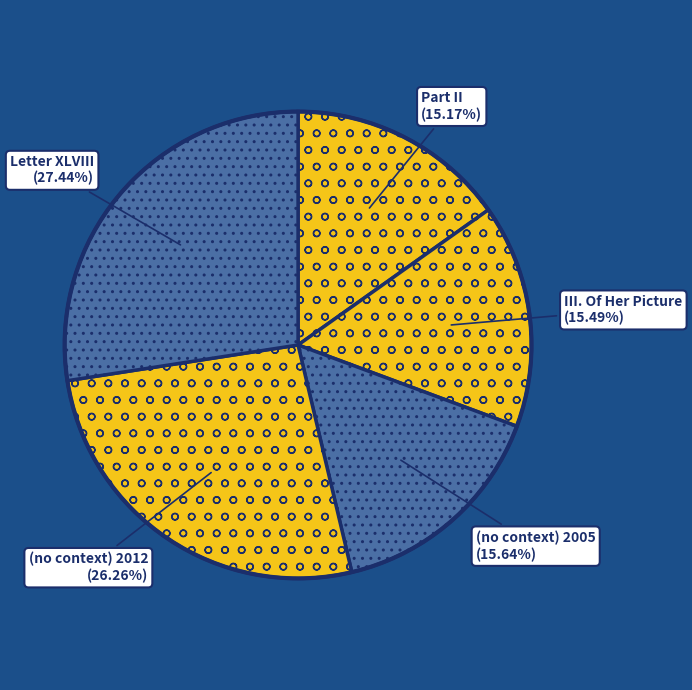

To the nearest percent, what is the difference between the (no context) 2005 and Letter XLVIII slice percentages?

12%